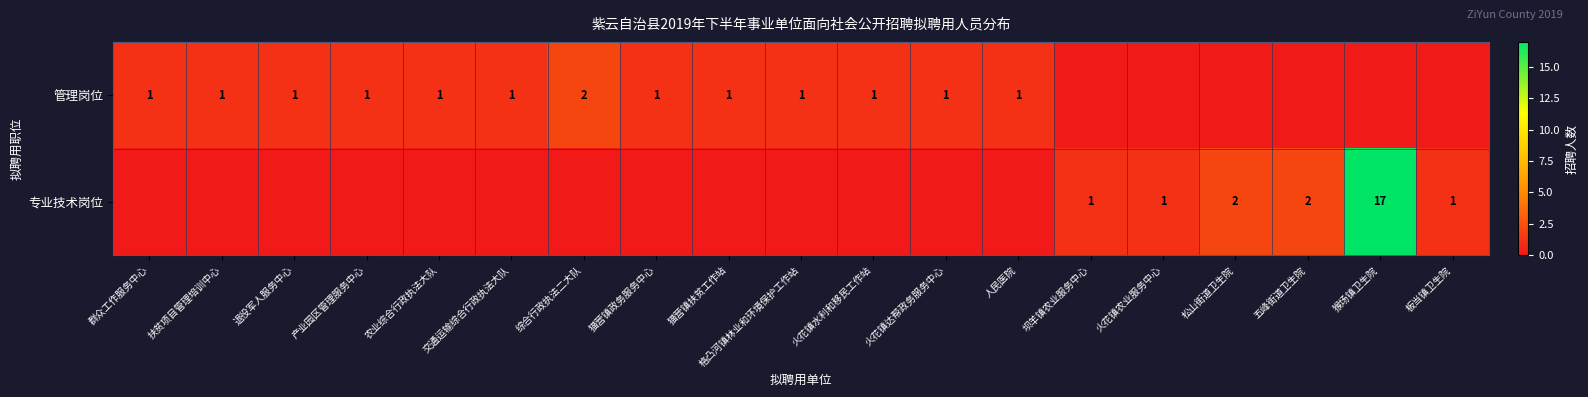

What is the total value across all series at 火花镇农业服务中心?

1